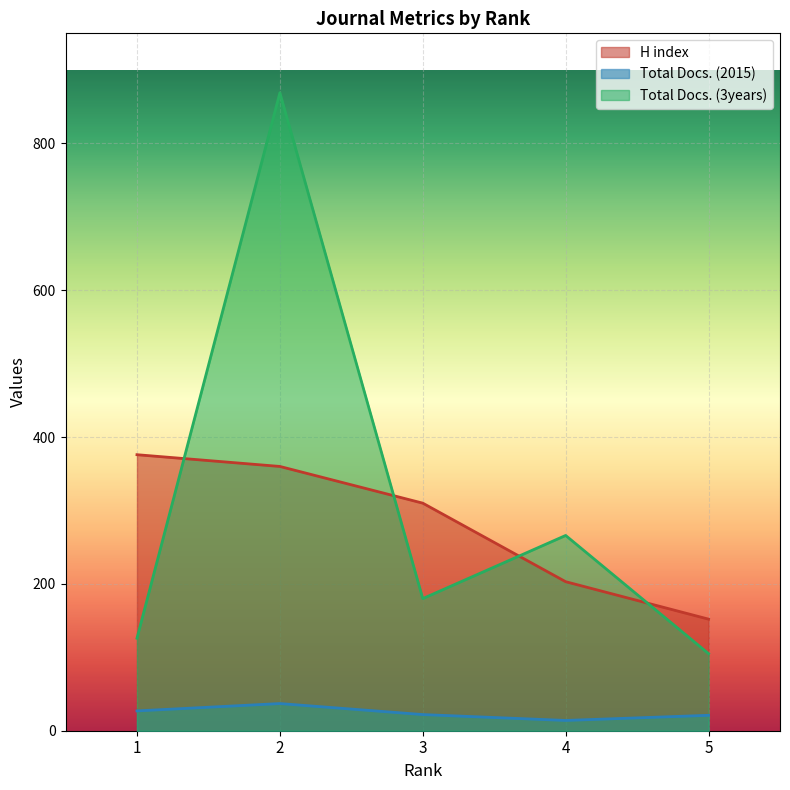

Rank the series at 5 from lowest to highest value.

Total Docs. (2015), Total Docs. (3years), H index